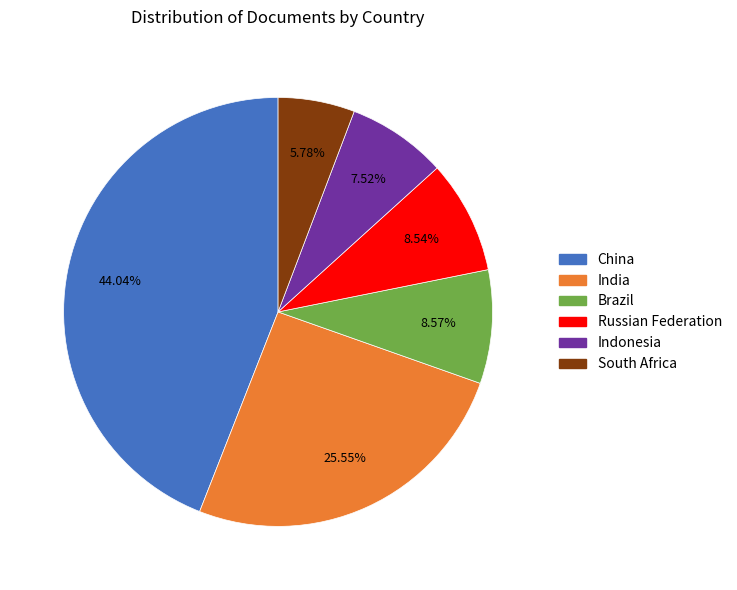

Is the sum of Indonesia and India greater than half?

No